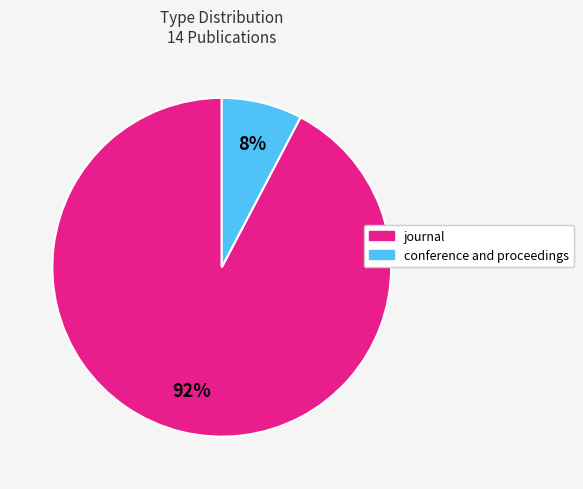

To the nearest percent, what is the average slice percentage?

50%